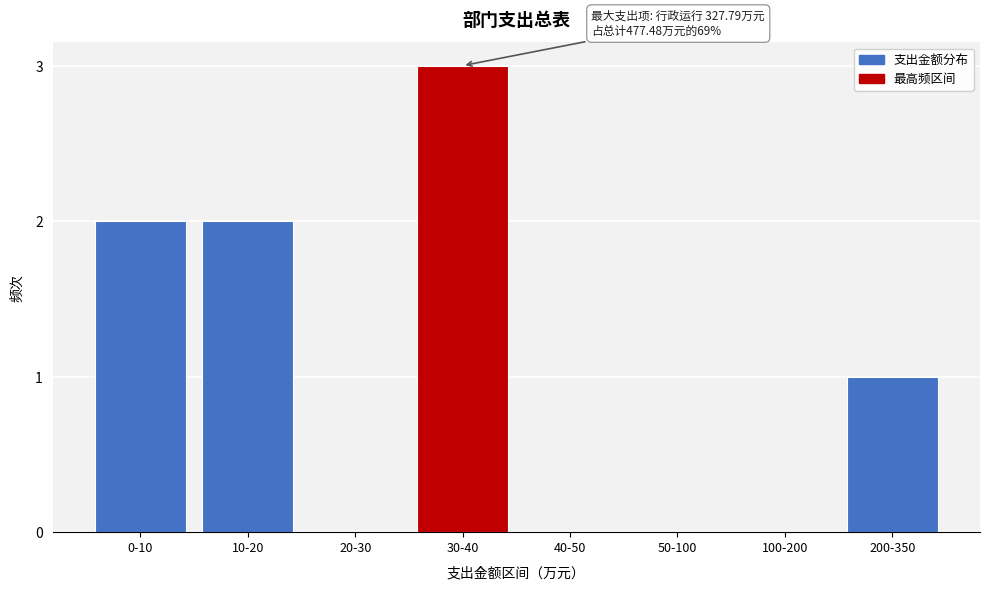

Reading right to left, what are all the values shown in this chart?

200-350=1	100-200=0	50-100=0	40-50=0	30-40=3	20-30=0	10-20=2	0-10=2